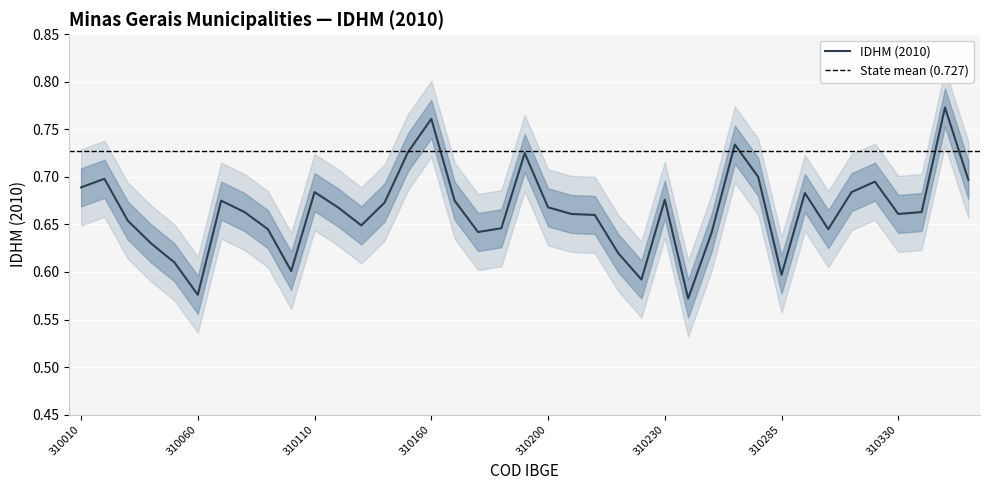

Rank the categories by value from highest to lowest.

310350, 310160, 310260, 310150, 310190, 310280, 310020, 310360, 310320, 310010, 310110, 310310, 310290, 310230, 310070, 310163, 310140, 310120, 310200, 310080, 310340, 310205, 310330, 315350, 310030, 310130, 310180, 310090, 310300, 310170, 310250, 310040, 310210, 310050, 310100, 310285, 310220, 310060, 310240